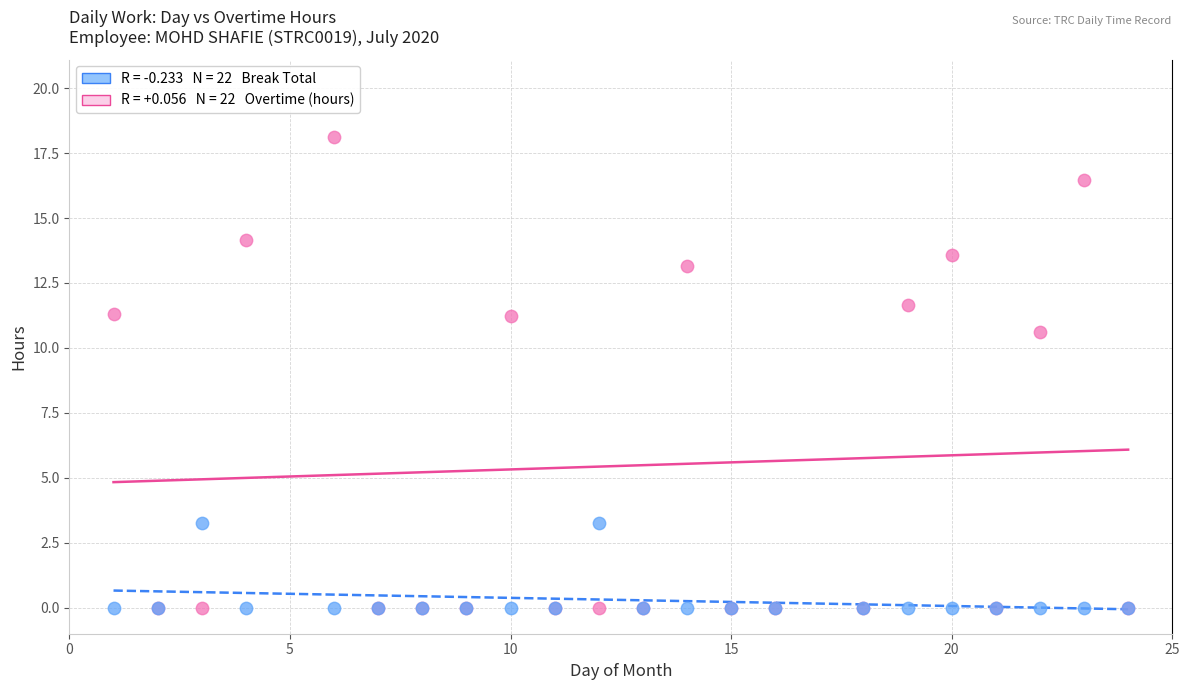

Across all series, what Y value is closest to 9?

10.6